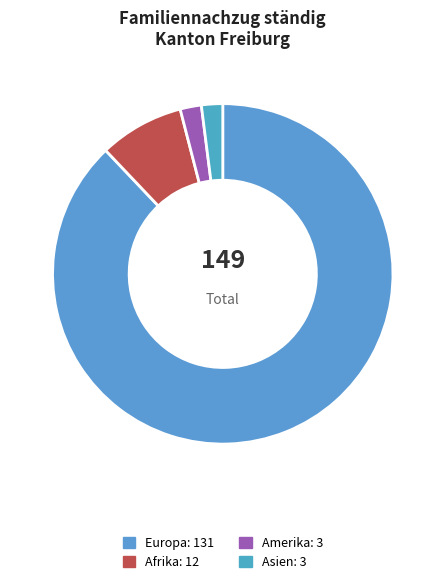

Count the number of slices in the pie.

4